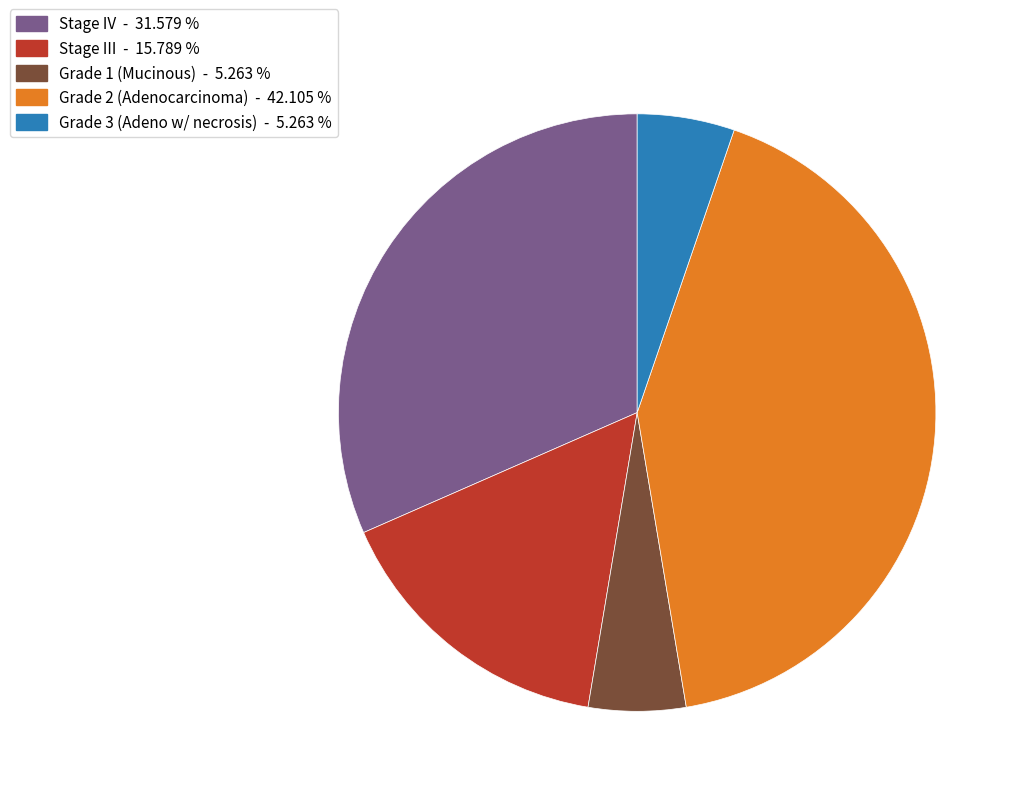

Is there any slice that represents more than half of the pie?

No